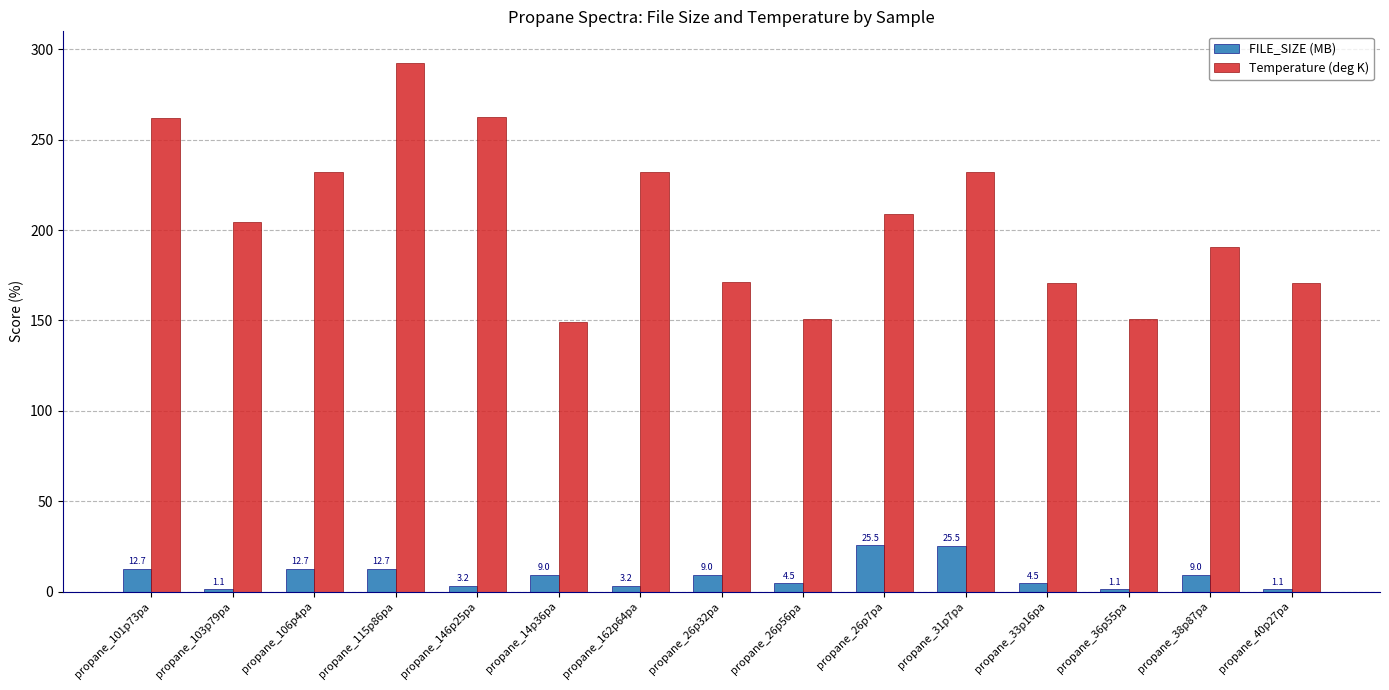

What position from the right is propane_31p7pa?

5